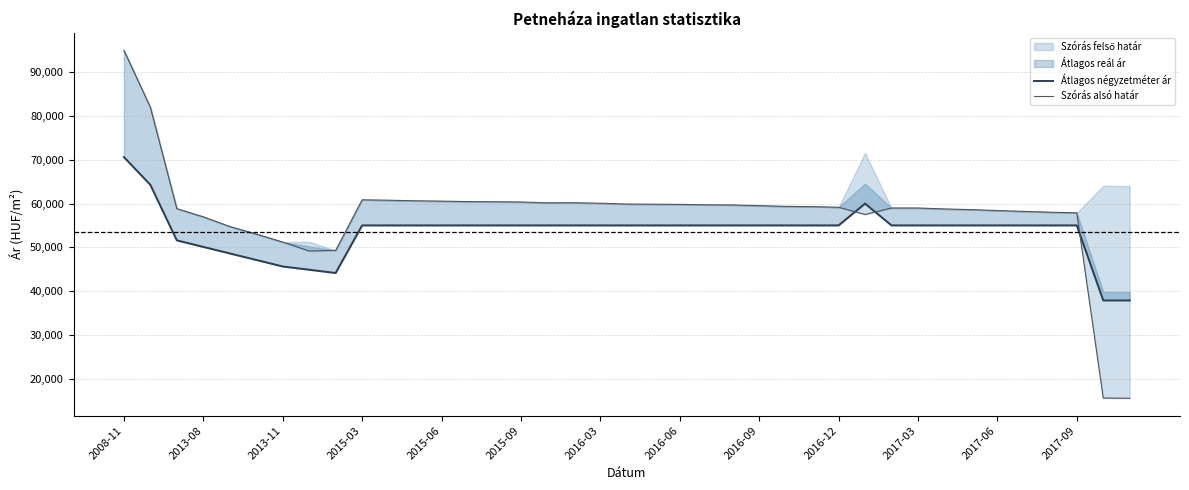

The Szórás alsó határ series shows 18449 at 2015-03. True or false?

False